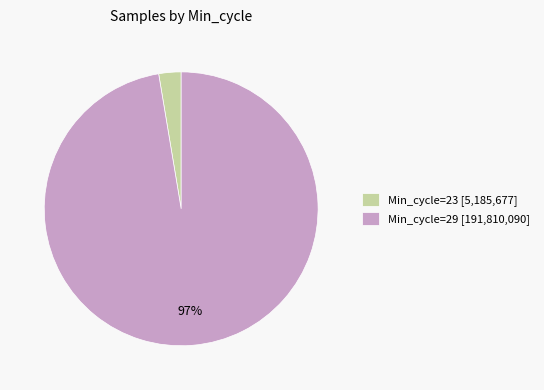

To the nearest percent, what is the average slice percentage?

50%